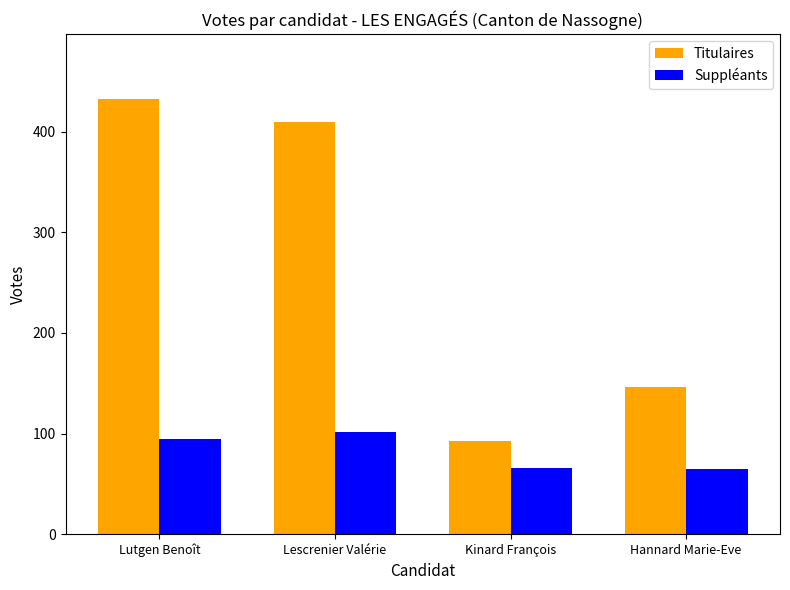

Where does the Titulaires series first go above 410?

Lutgen Benoît